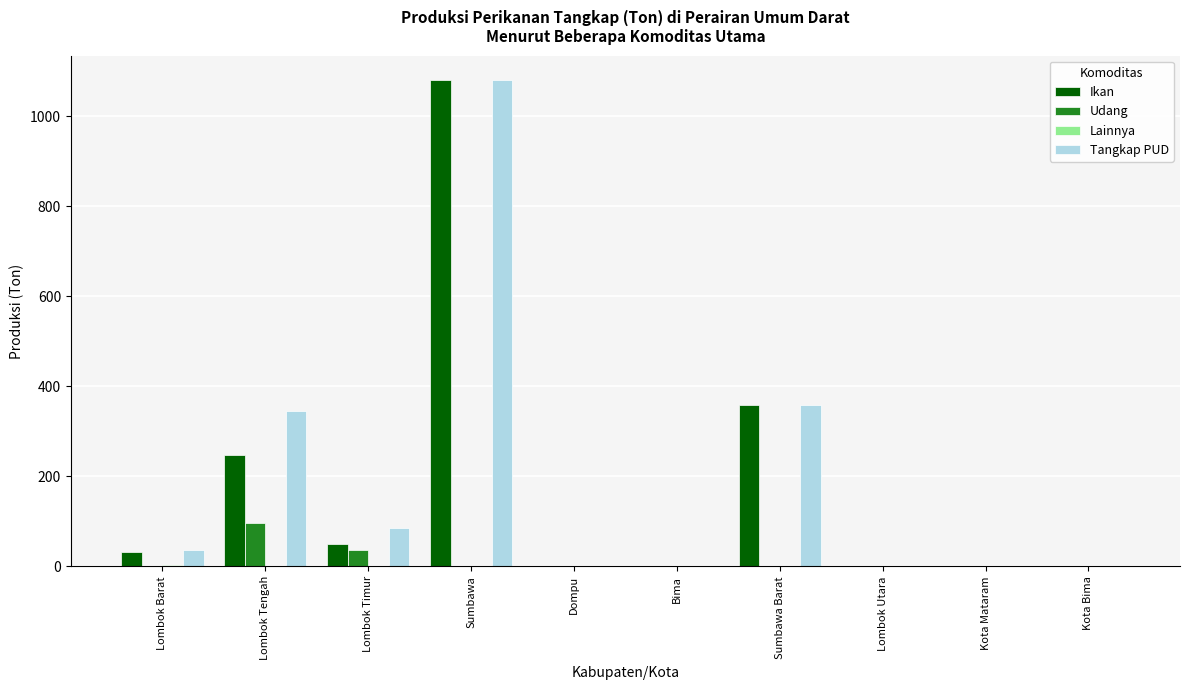

The Udang series shows 25.6 at Lombok Tengah. True or false?

False